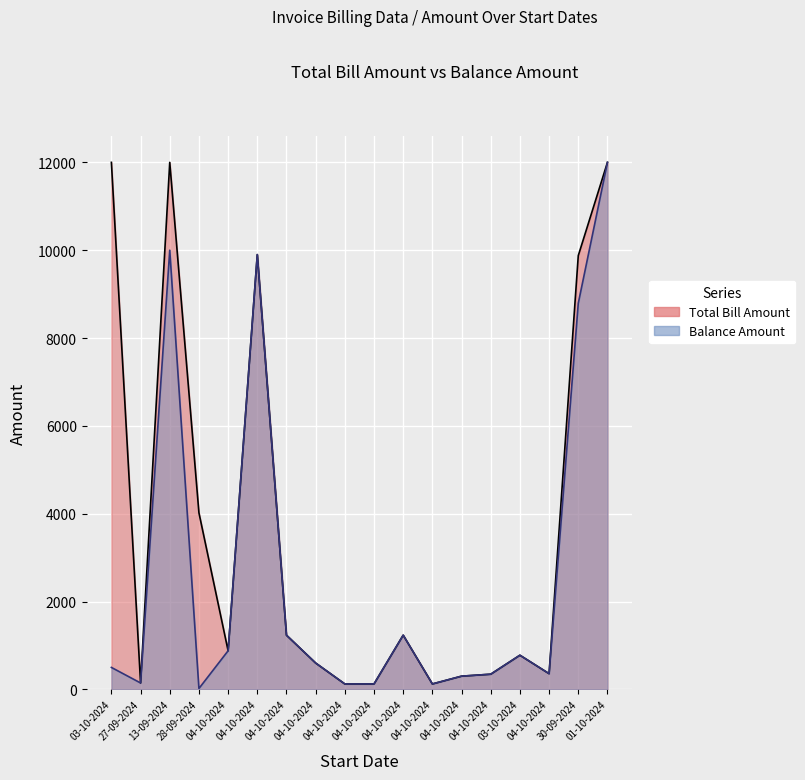

At which category does Balance Amount reach its first local peak?

13-09-2024